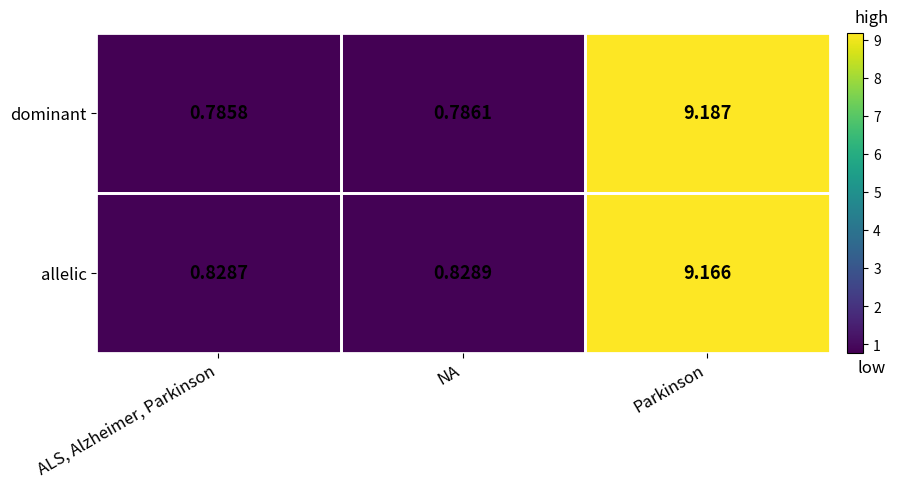

True or false: allelic has a value of 1.2 at ALS, Alzheimer, Parkinson.

False